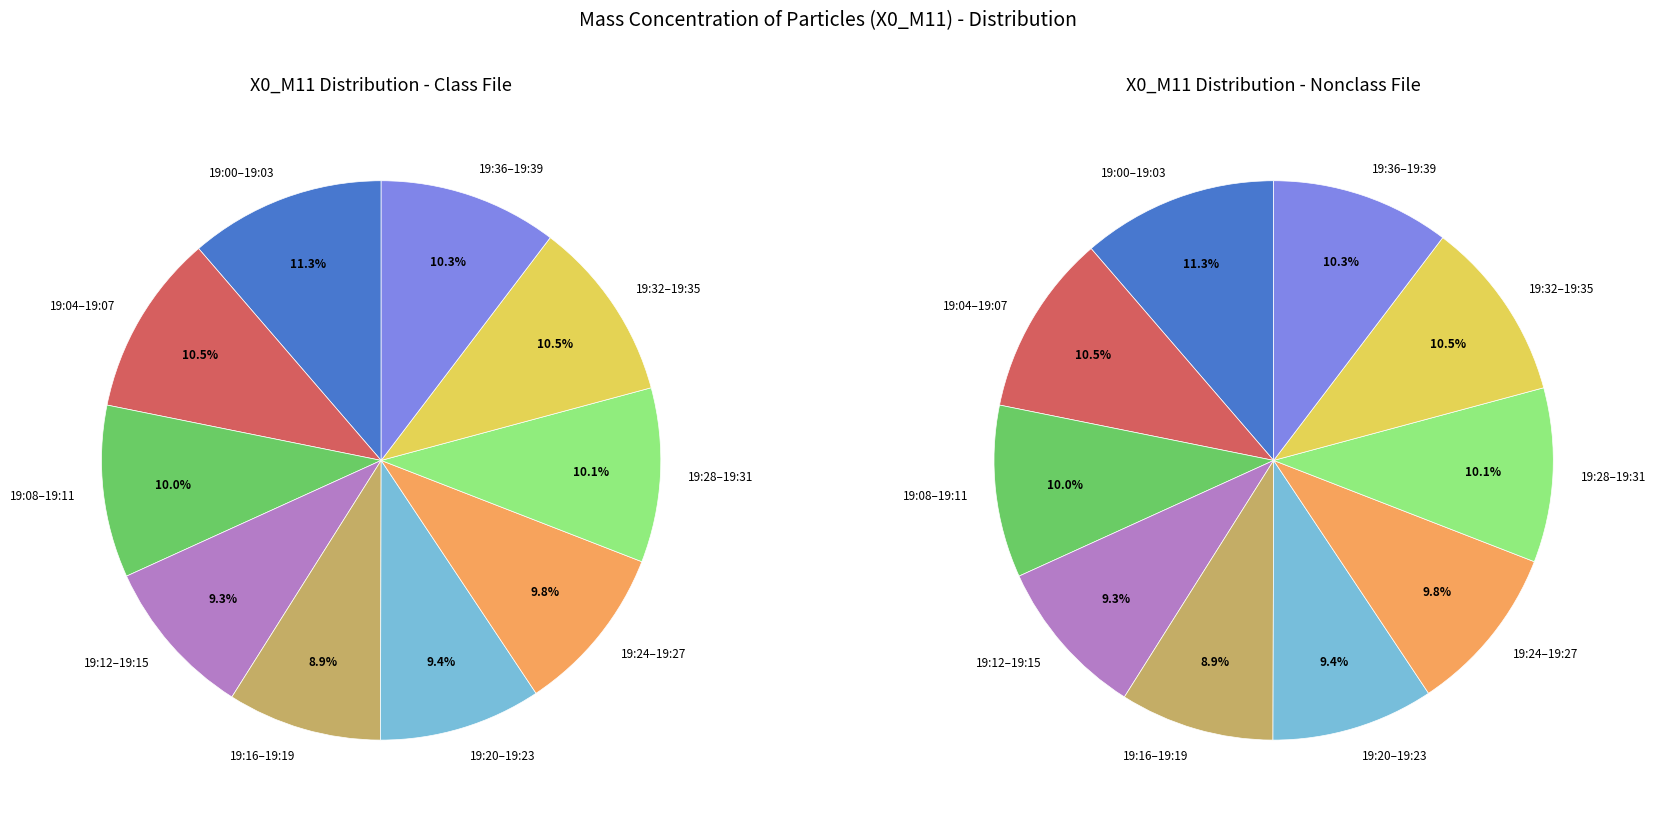

Which category has the smallest portion of the pie?

19:16